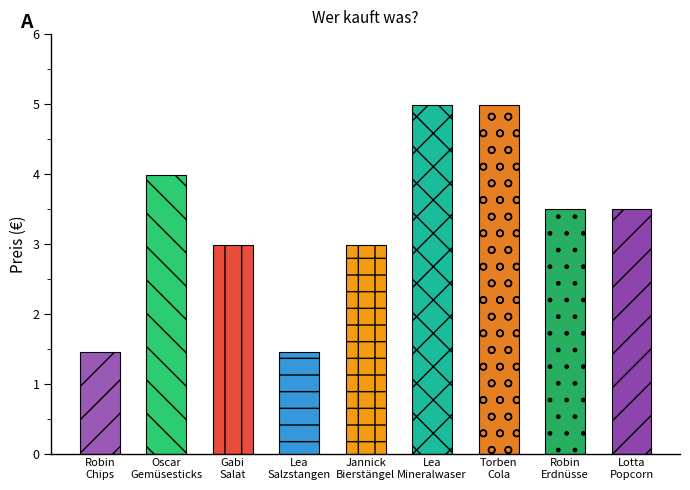

Count the number of categories in the chart.

9